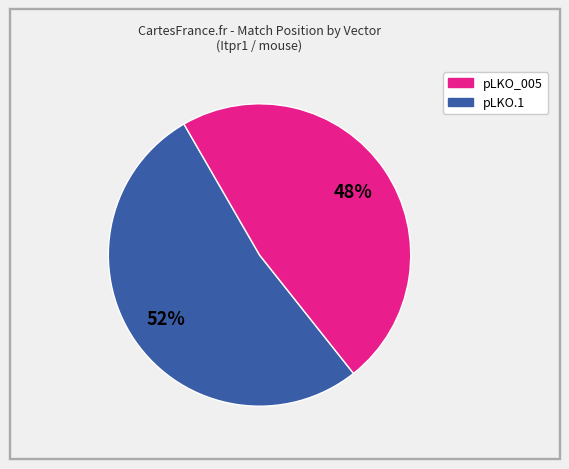

Does any single category account for the majority?

Yes